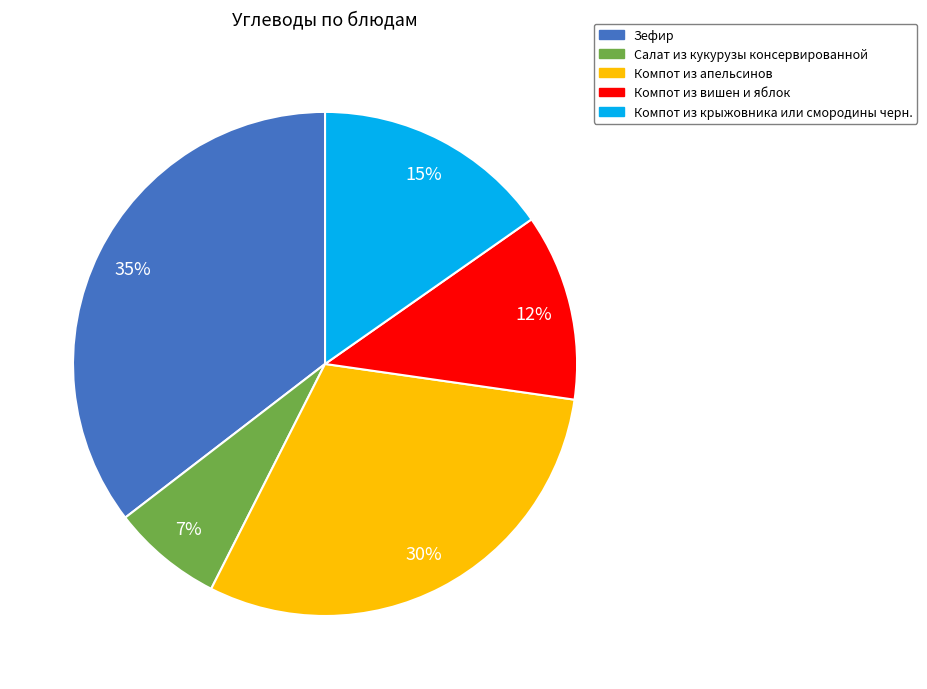

Rank the categories by value from highest to lowest.

Зефир, Компот из апельсинов, Компот из крыжовника или смородины черн., Компот из вишен и яблок, Салат из кукурузы консервированной